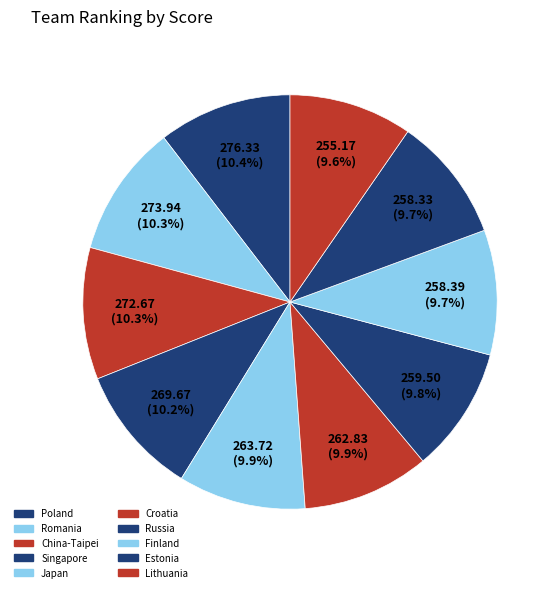

Rank the categories by value from lowest to highest.

Lithuania, Estonia, Finland, Russia, Croatia, Japan, Singapore, China-Taipei, Romania, Poland